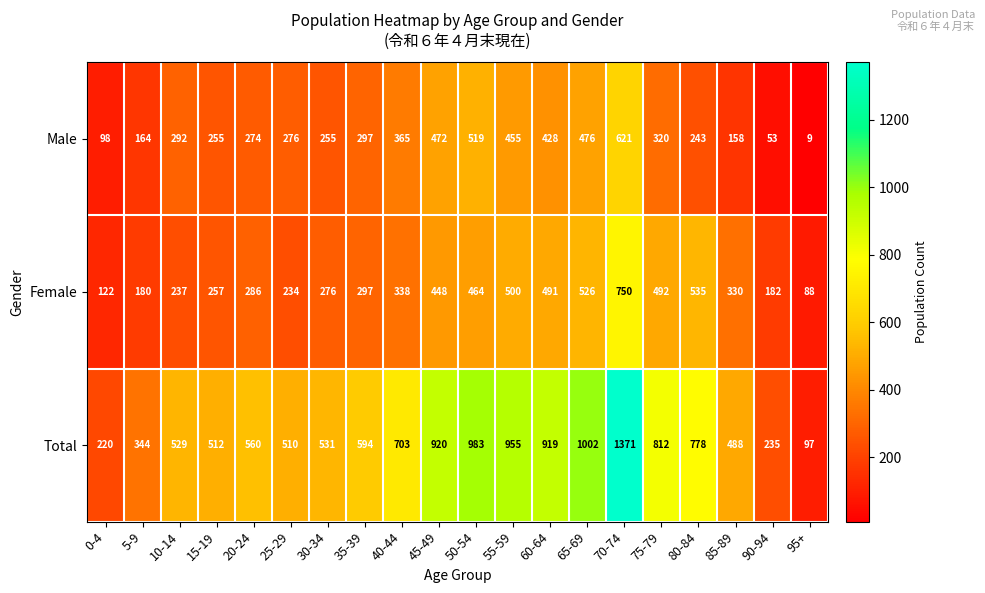

What is the highest value of the Total series?

1371